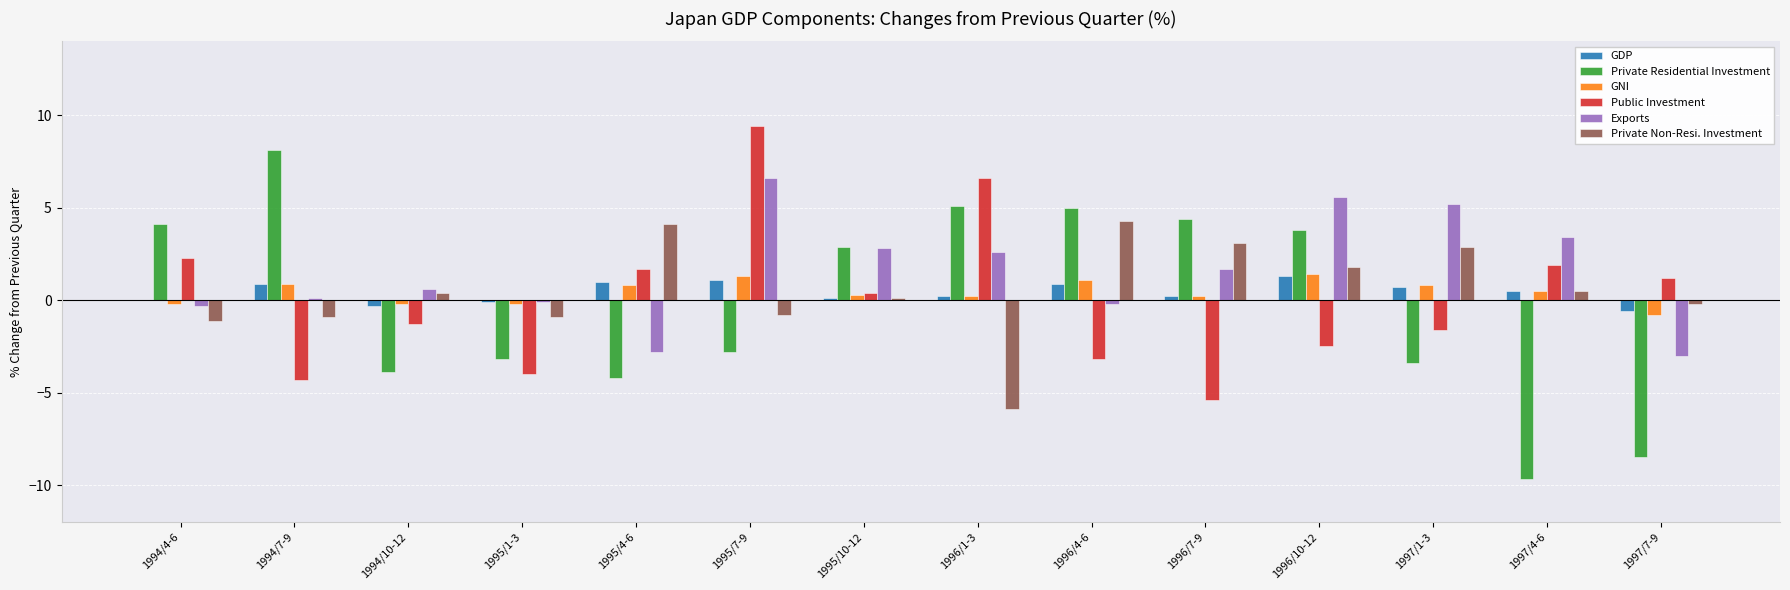

At which category does the chart reach its peak across all series?

1995/7-9